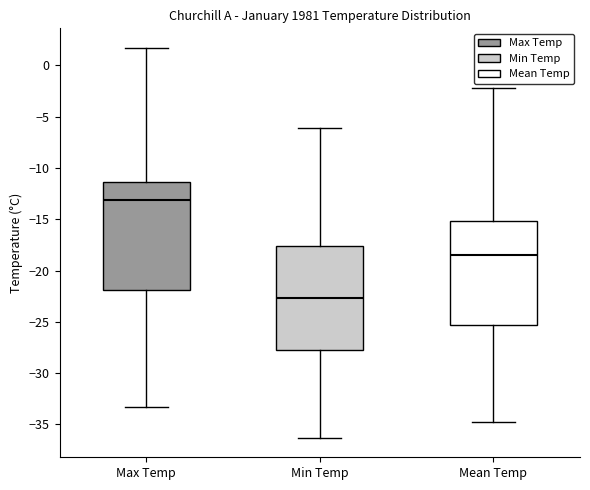

Where is the lower edge of the box for Max Temp on the y-axis? The values are not printed on the chart, so give them approximately, as read against the axis.

-22.0